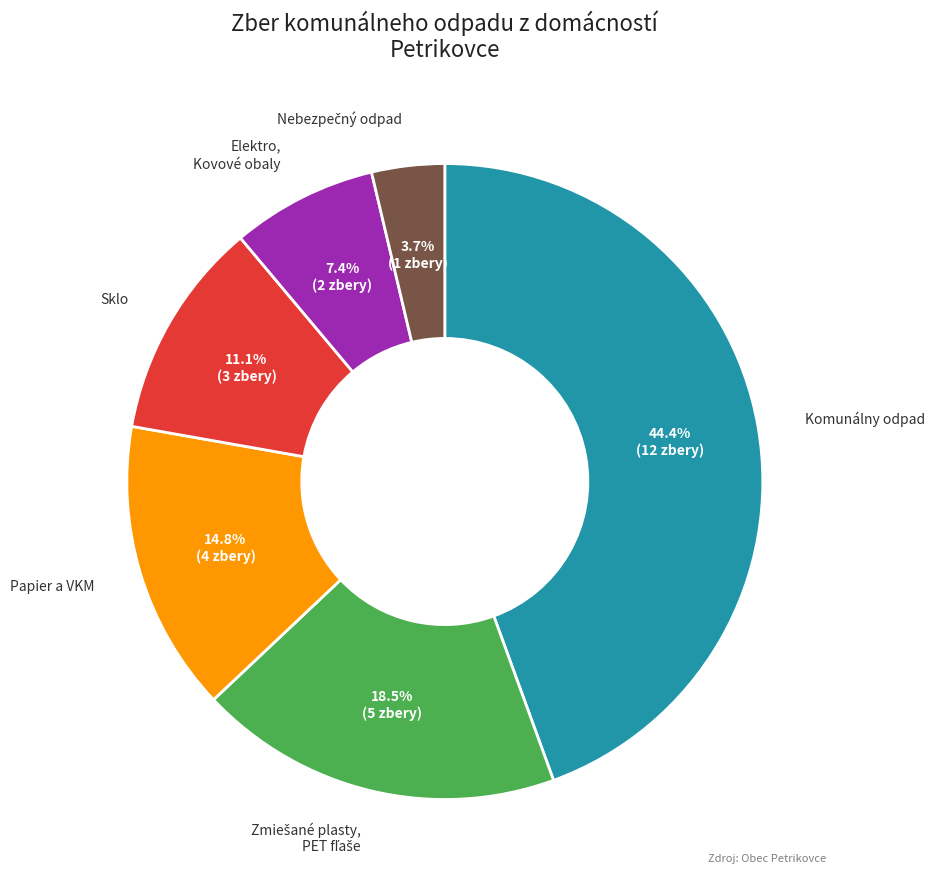

Is Papier a VKM the majority of the pie?

No